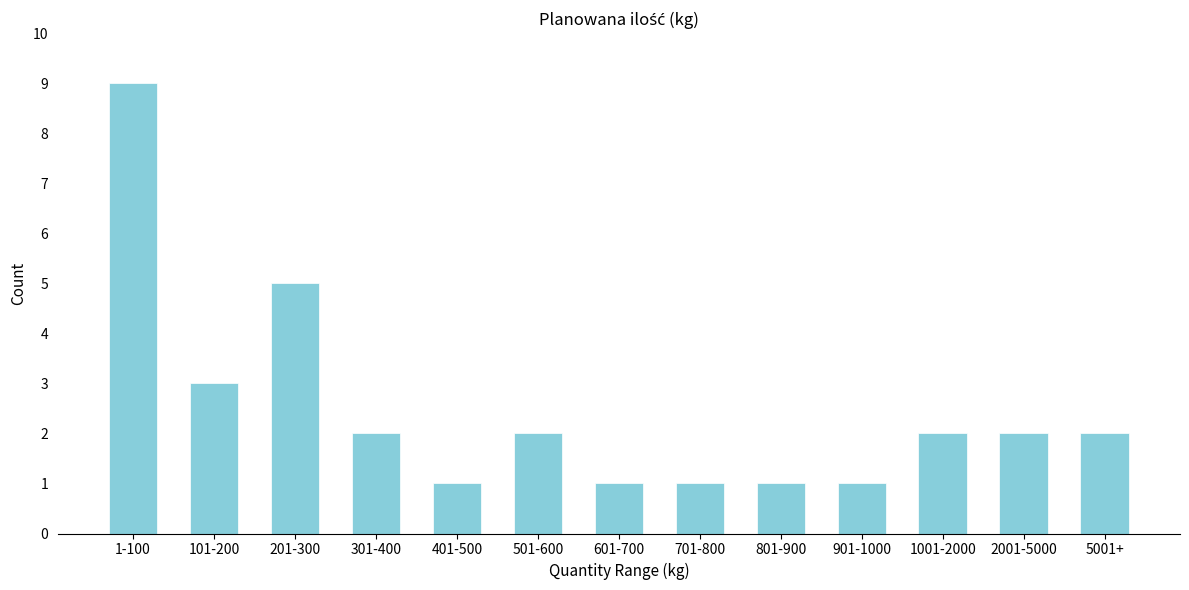

Reading left to right, transcribe all the data shown in this chart.

1-100=9	101-200=3	201-300=5	301-400=2	401-500=1	501-600=2	601-700=1	701-800=1	801-900=1	901-1000=1	1001-2000=2	2001-5000=2	5001+=2